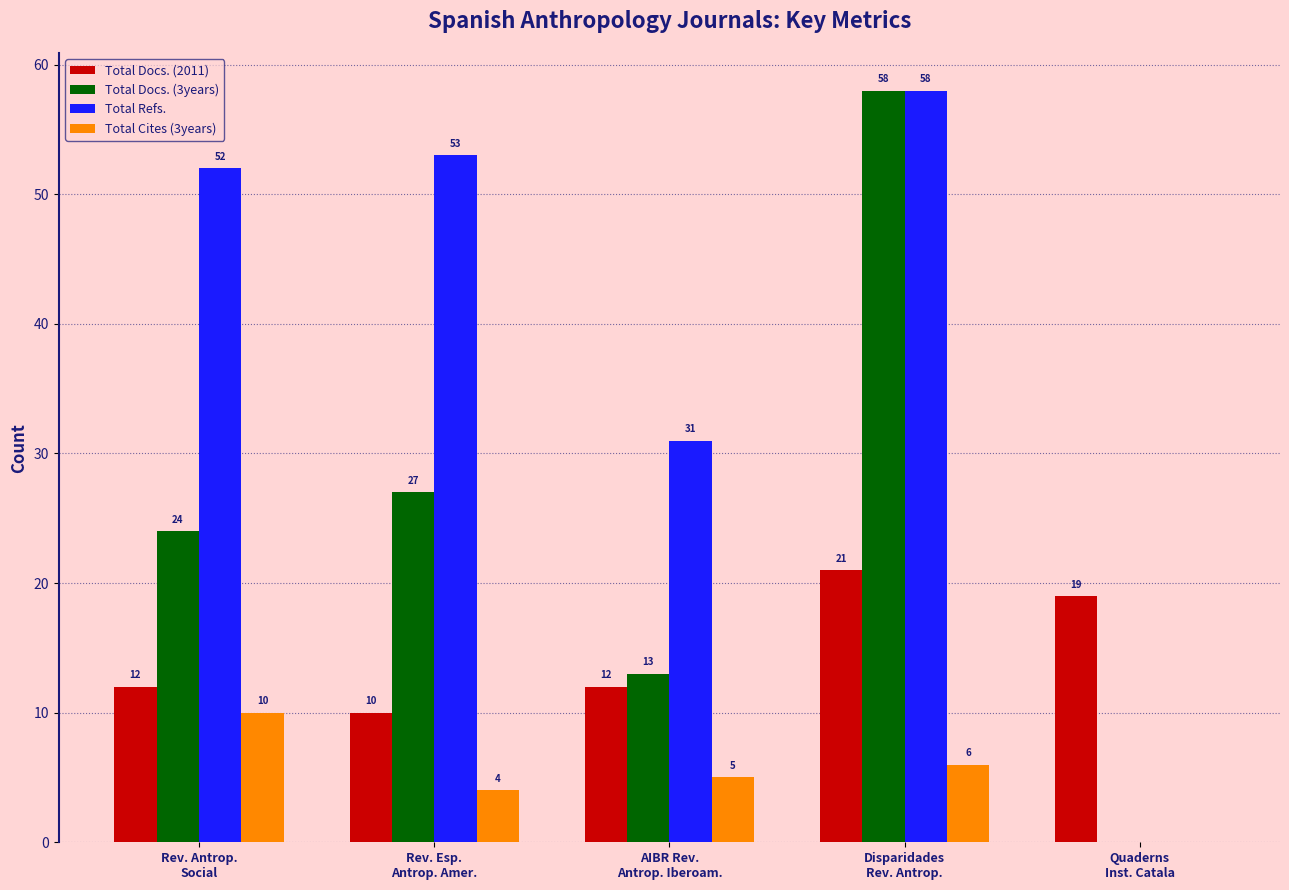

Reading right to left, what are all the values shown in this chart?

Total Docs. (2011): Quaderns
Inst. Catala=19	Disparidades
Rev. Antrop.=21	AIBR Rev.
Antrop. Iberoam.=12	Rev. Esp.
Antrop. Amer.=10	Rev. Antrop.
Social=12
Total Docs. (3years): Quaderns
Inst. Catala=0	Disparidades
Rev. Antrop.=58	AIBR Rev.
Antrop. Iberoam.=13	Rev. Esp.
Antrop. Amer.=27	Rev. Antrop.
Social=24
Total Refs.: Quaderns
Inst. Catala=0	Disparidades
Rev. Antrop.=58	AIBR Rev.
Antrop. Iberoam.=31	Rev. Esp.
Antrop. Amer.=53	Rev. Antrop.
Social=52
Total Cites (3years): Quaderns
Inst. Catala=0	Disparidades
Rev. Antrop.=6	AIBR Rev.
Antrop. Iberoam.=5	Rev. Esp.
Antrop. Amer.=4	Rev. Antrop.
Social=10